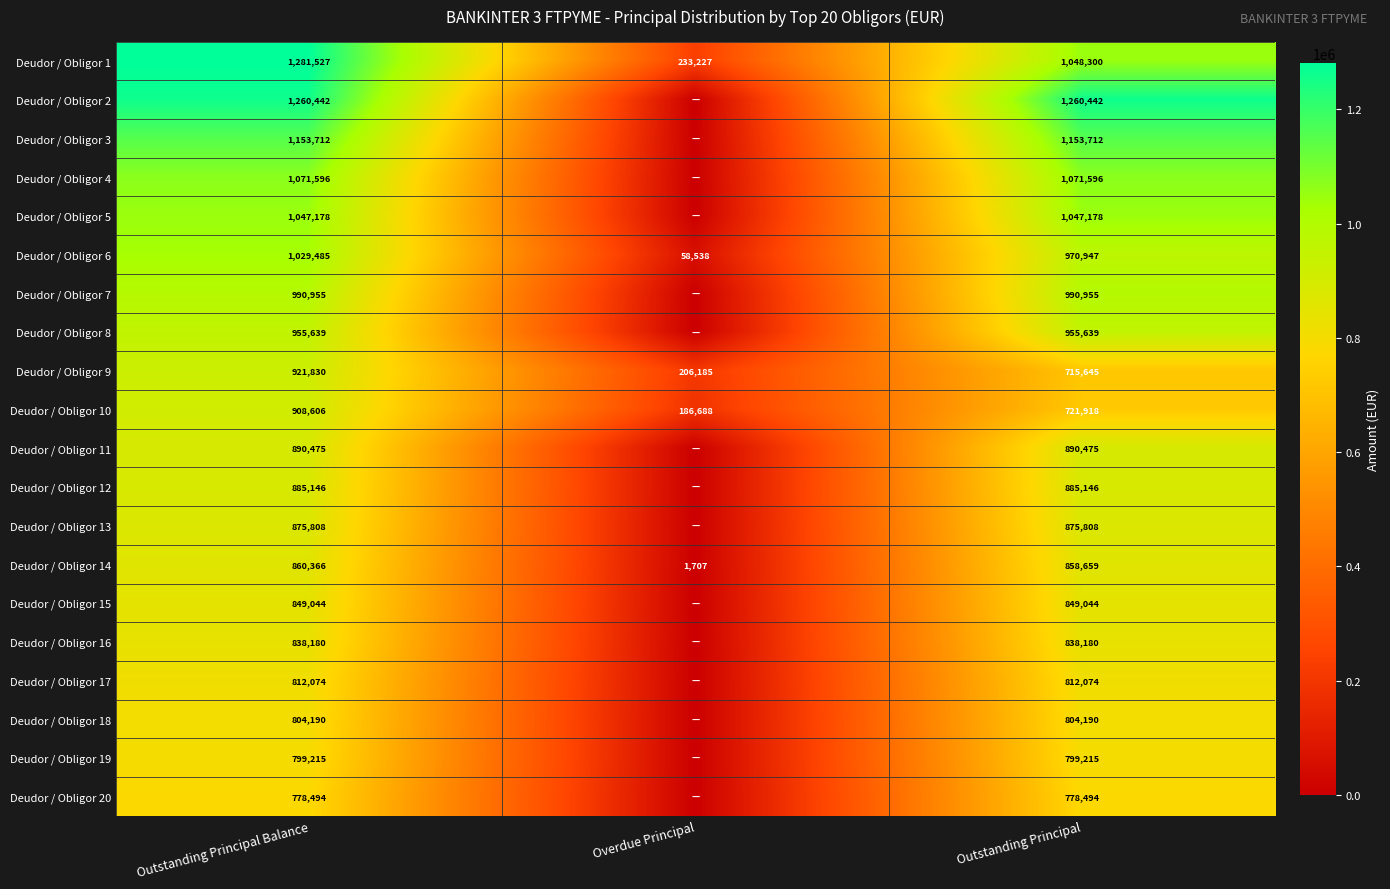

What is the sum of all Deudor / Obligor 1 values?

2563054